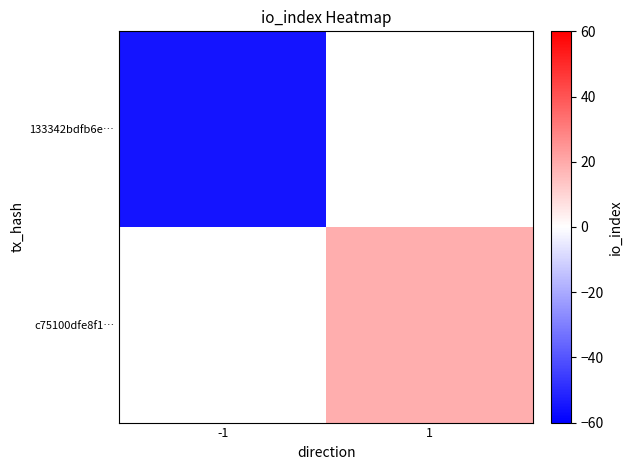

List the series in order of their overall mean, lowest first.

133342bdfb6e…, c75100dfe8f1…